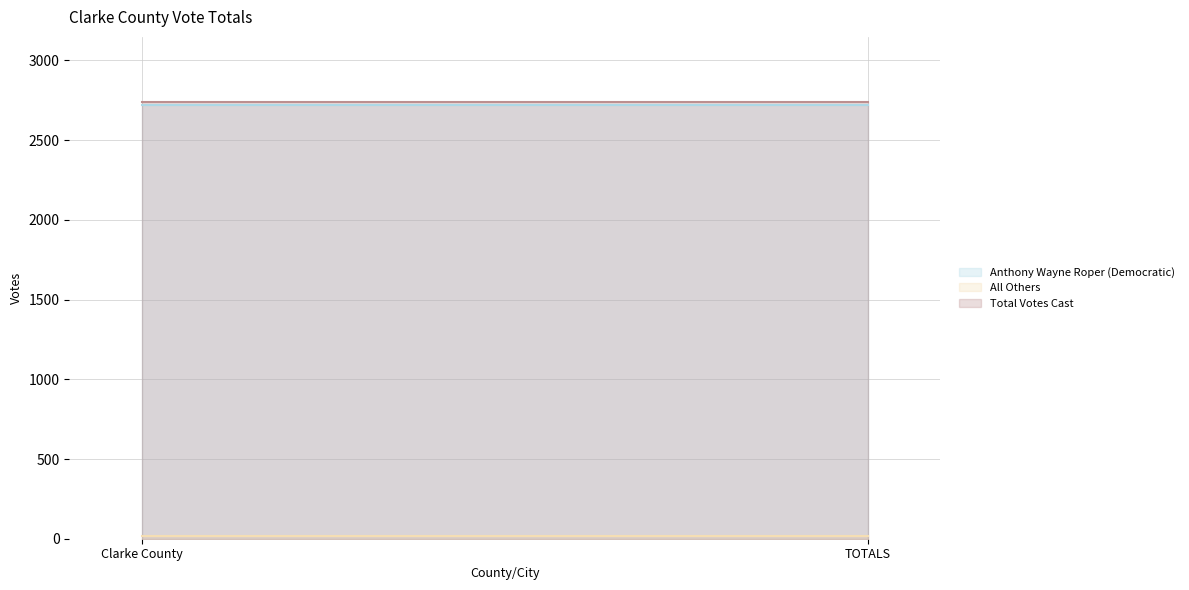

What is the approximate value of All Others at TOTALS?

16